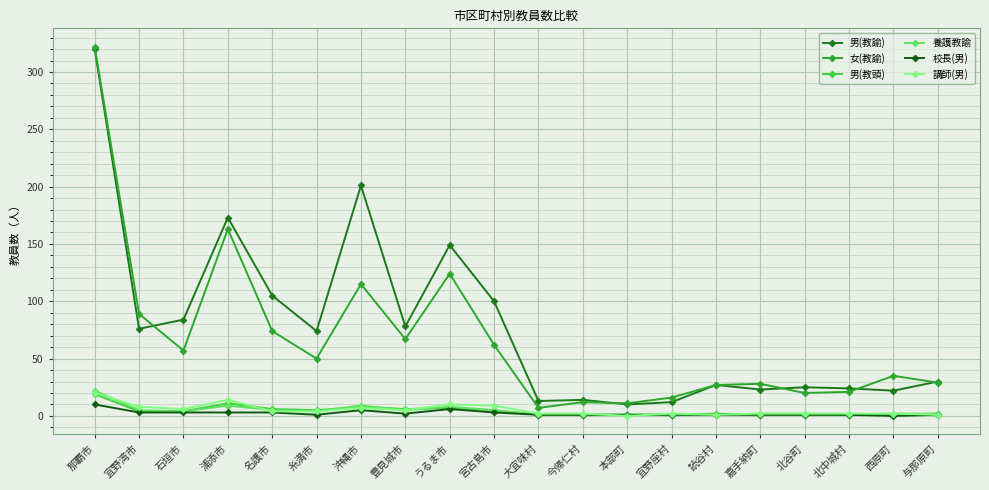

What is the spread (max minus min) of values at 与那原町?

29